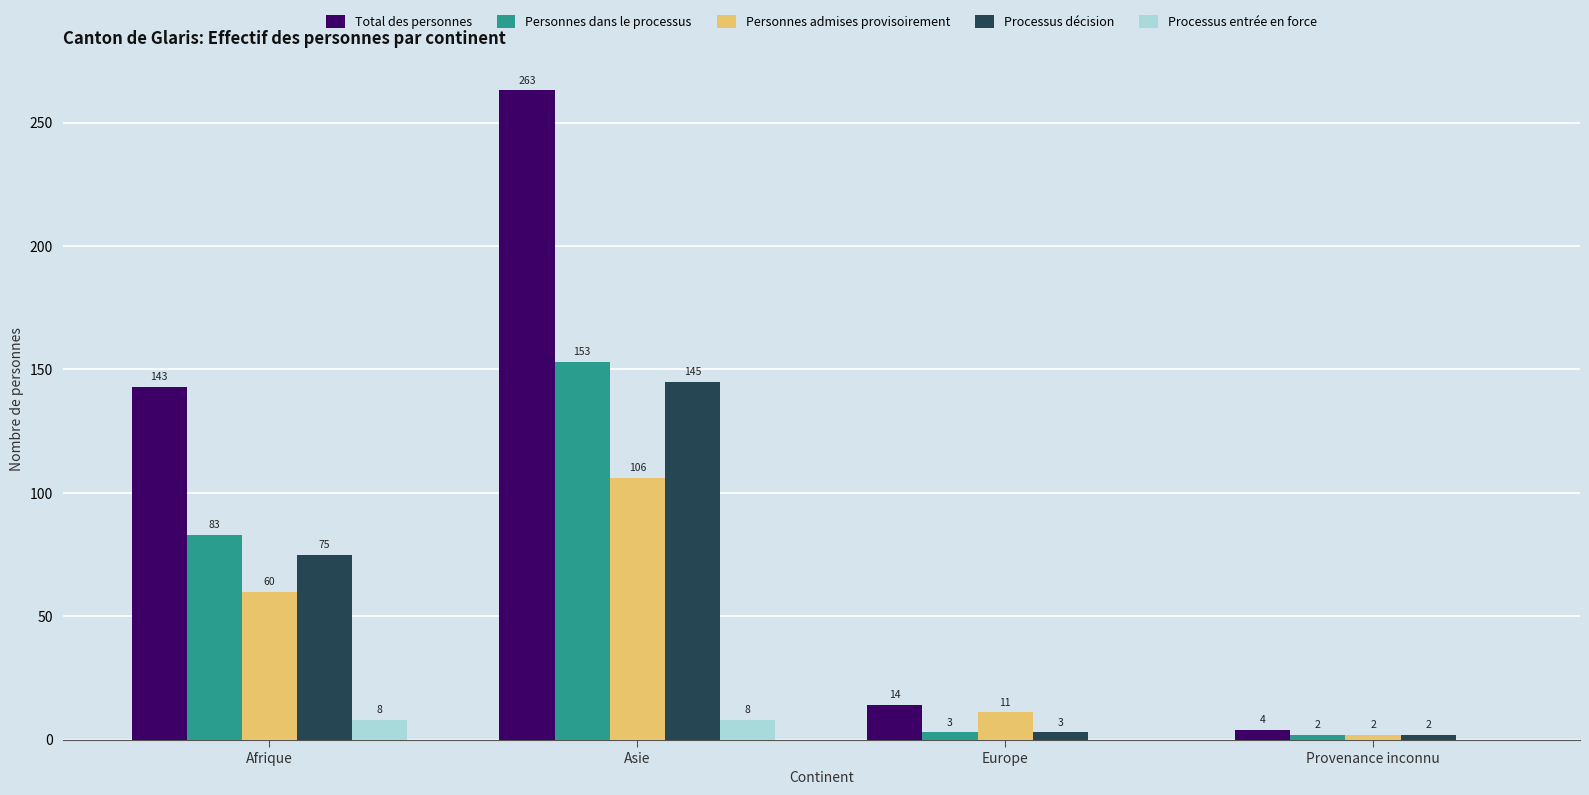

Between Asie and Europe, which series saw the biggest shift?

Total des personnes